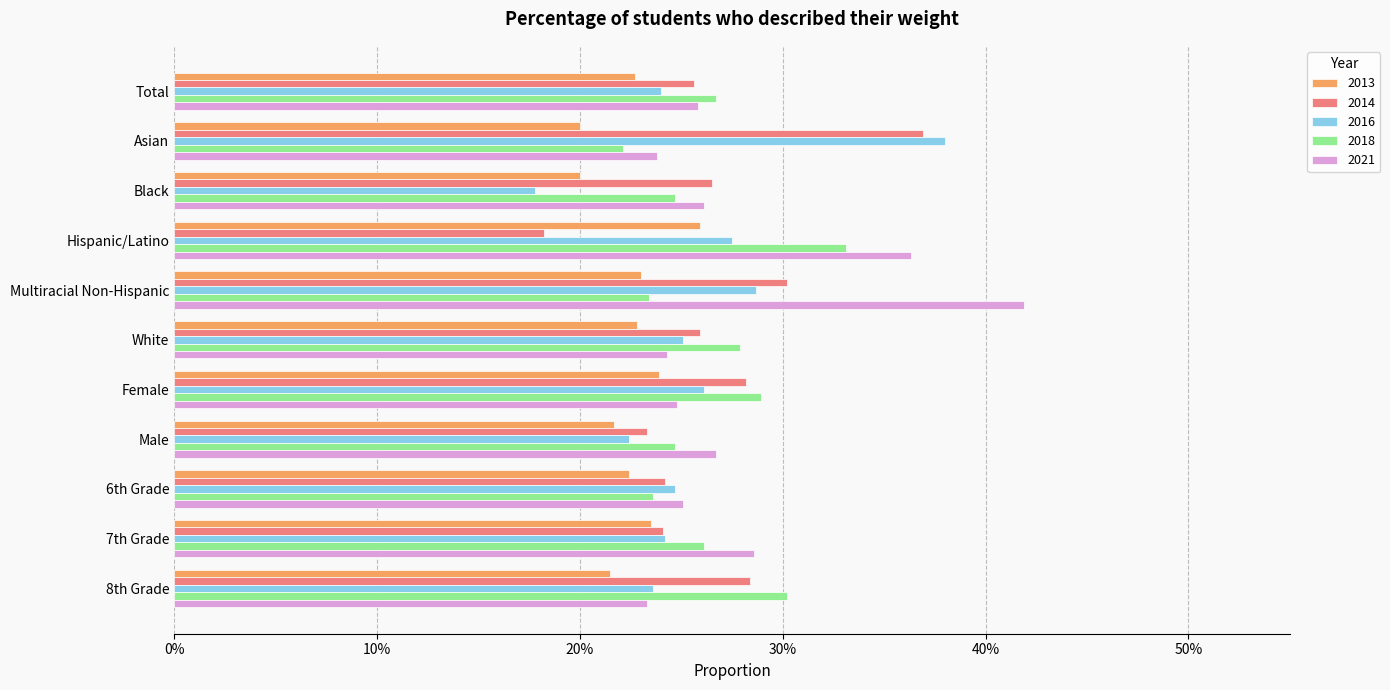

What are all the series names shown in the legend?

2013, 2014, 2016, 2018, 2021